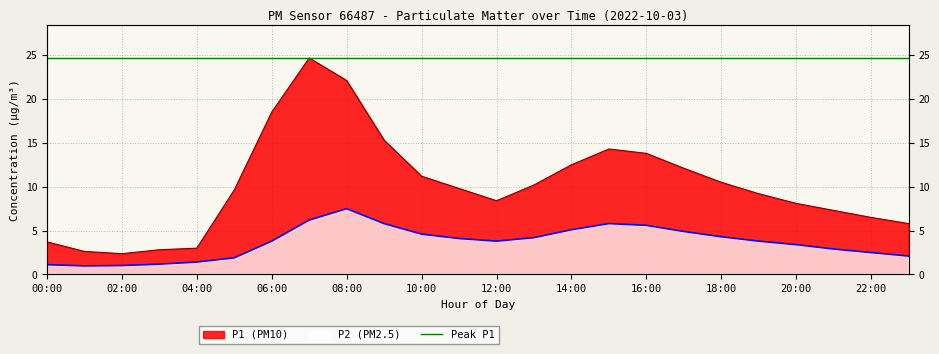

What is the difference between the P2 values at 22:00 and 05:00?

0.6